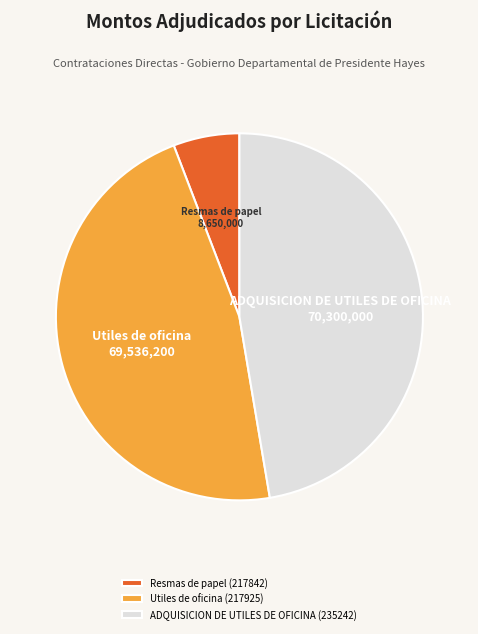

Rank the categories by value from lowest to highest.

Resmas de papel (217842), Utiles de oficina (217925), ADQUISICION DE UTILES DE OFICINA (235242)